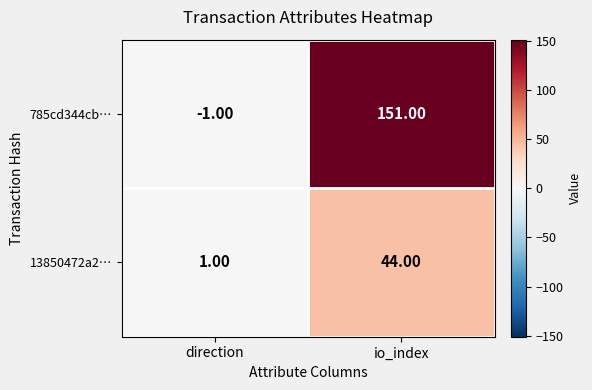

How many data points does each series have?

2